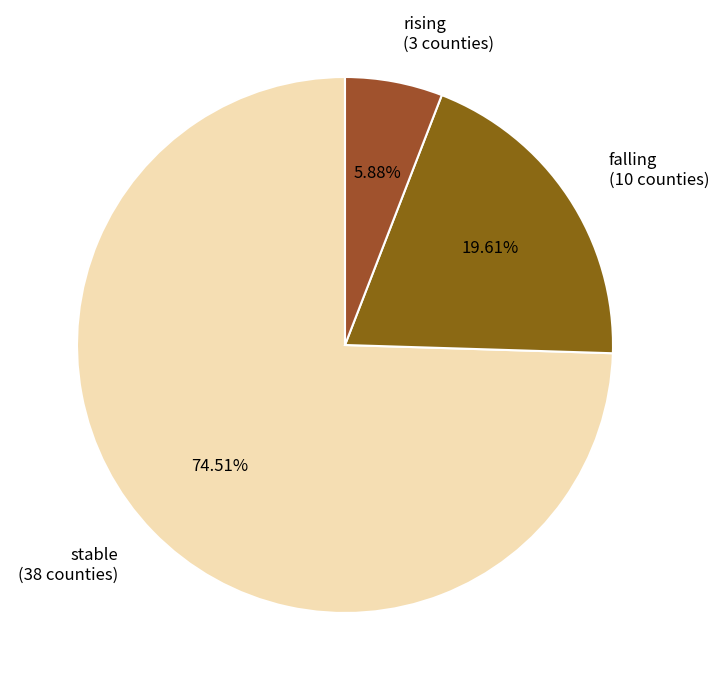

What is the smallest slice in the pie chart?

rising